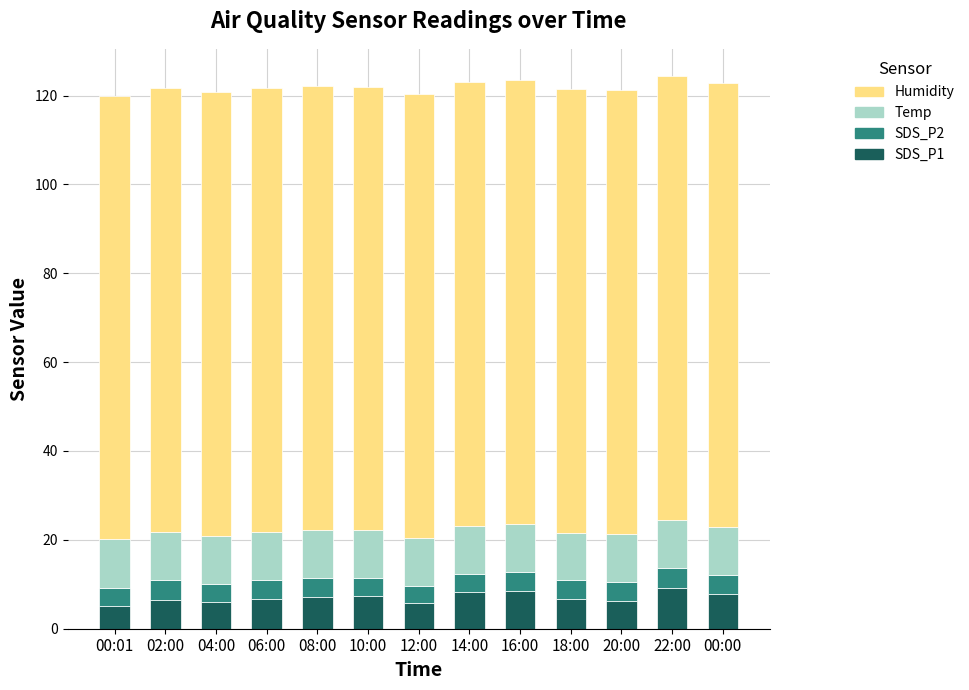

The SDS_P1 series shows 2.8 at 14:00. True or false?

False